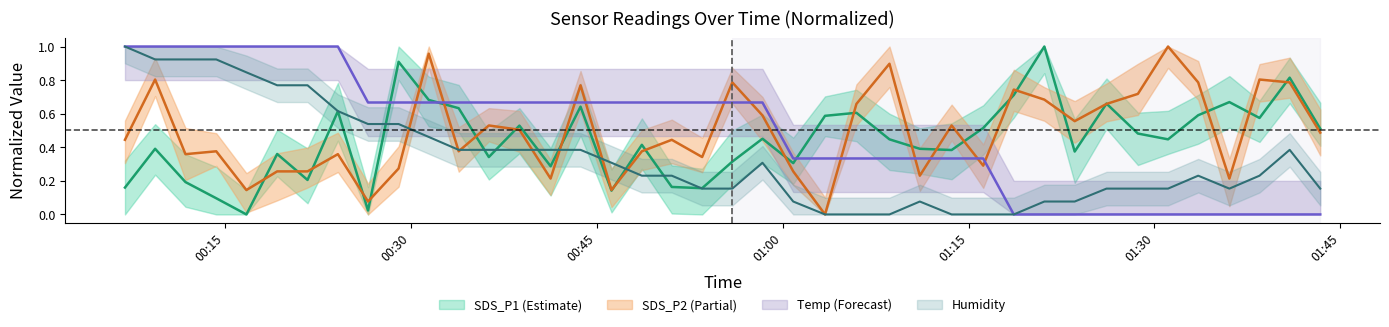

List the series in order of their peak value, lowest first.

SDS_P1, SDS_P2, Temp, Humidity